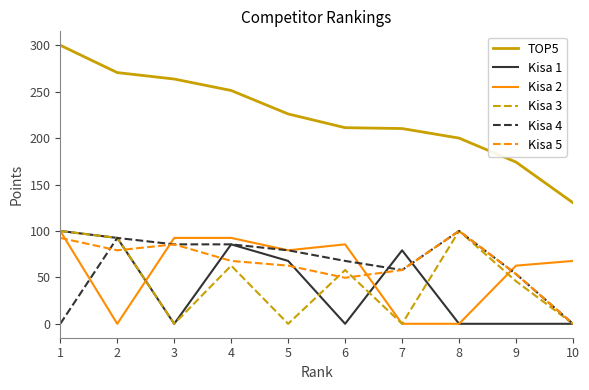

True or false: TOP5 and Kisa 3 cross at least once.

False